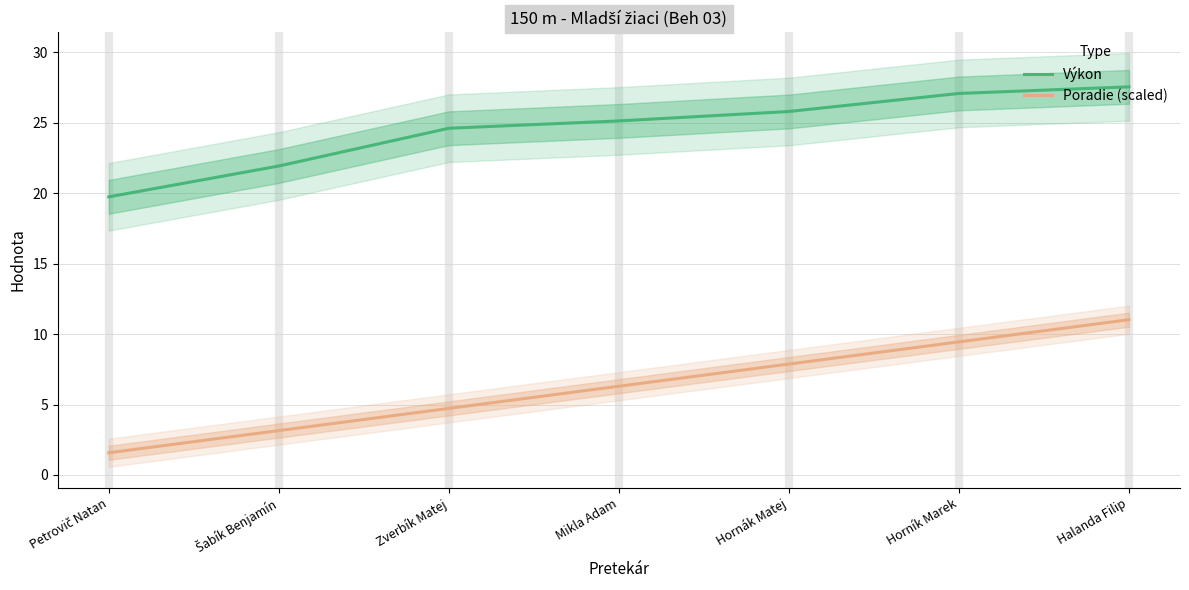

Between Šabík Benjamín and Hornák Matej, which series saw the biggest shift?

Poradie (scaled)